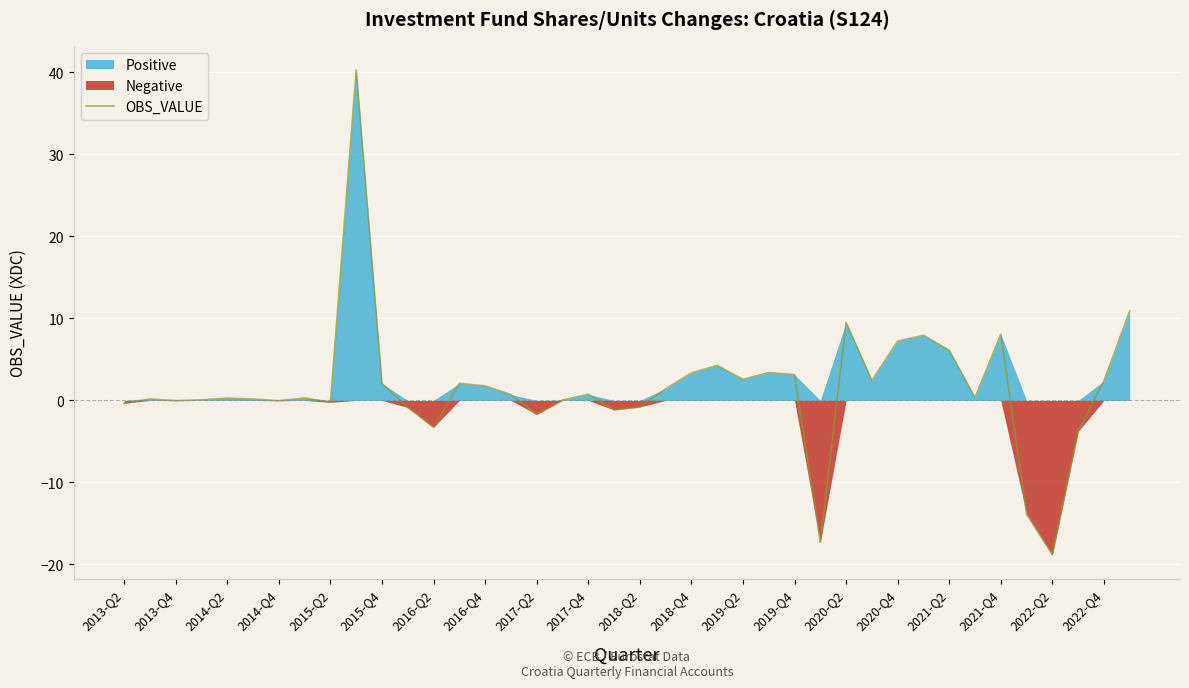

What is the minimum value shown in the chart?

-18.8